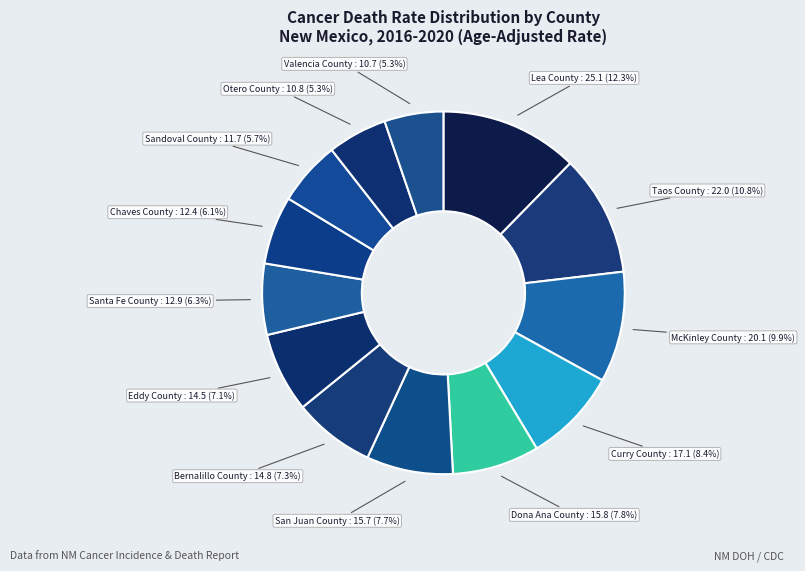

The Valencia County slice represents 5% of the pie. True or false?

True